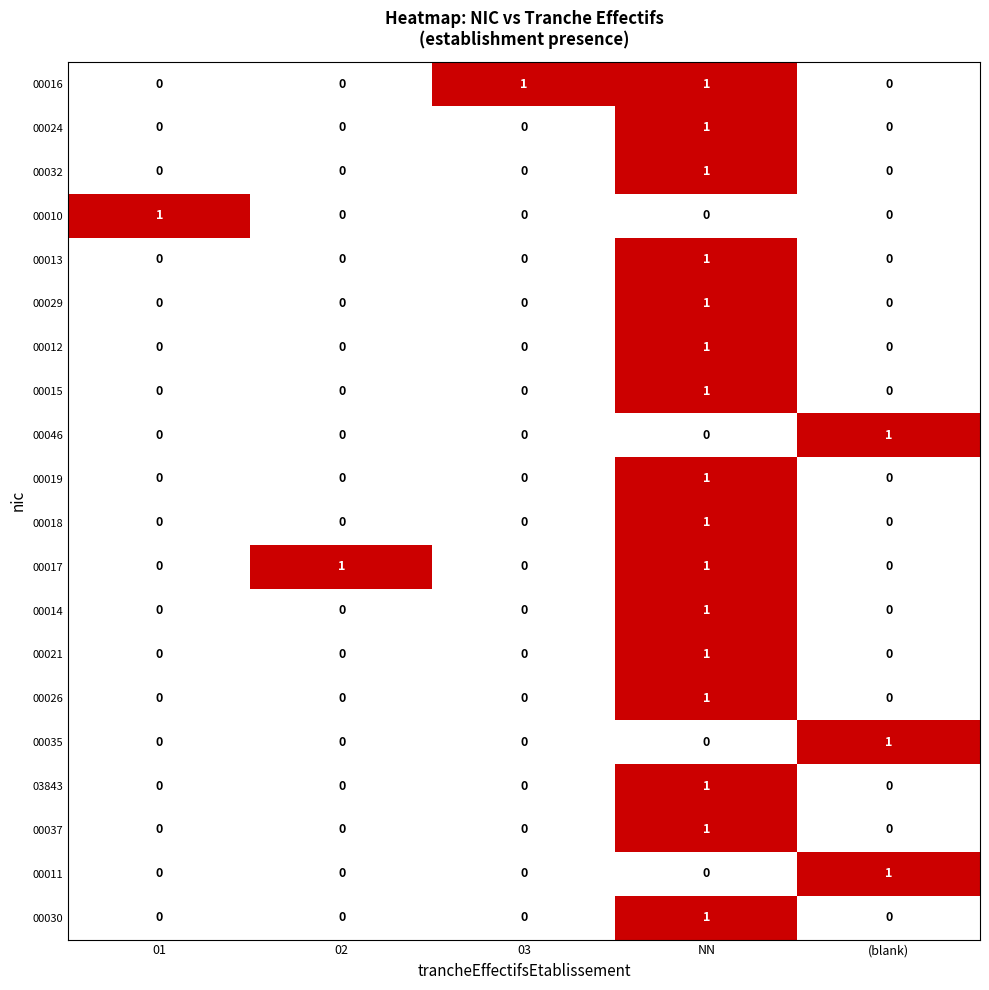

Is it true that 00029 equals 0 at (blank)?

True